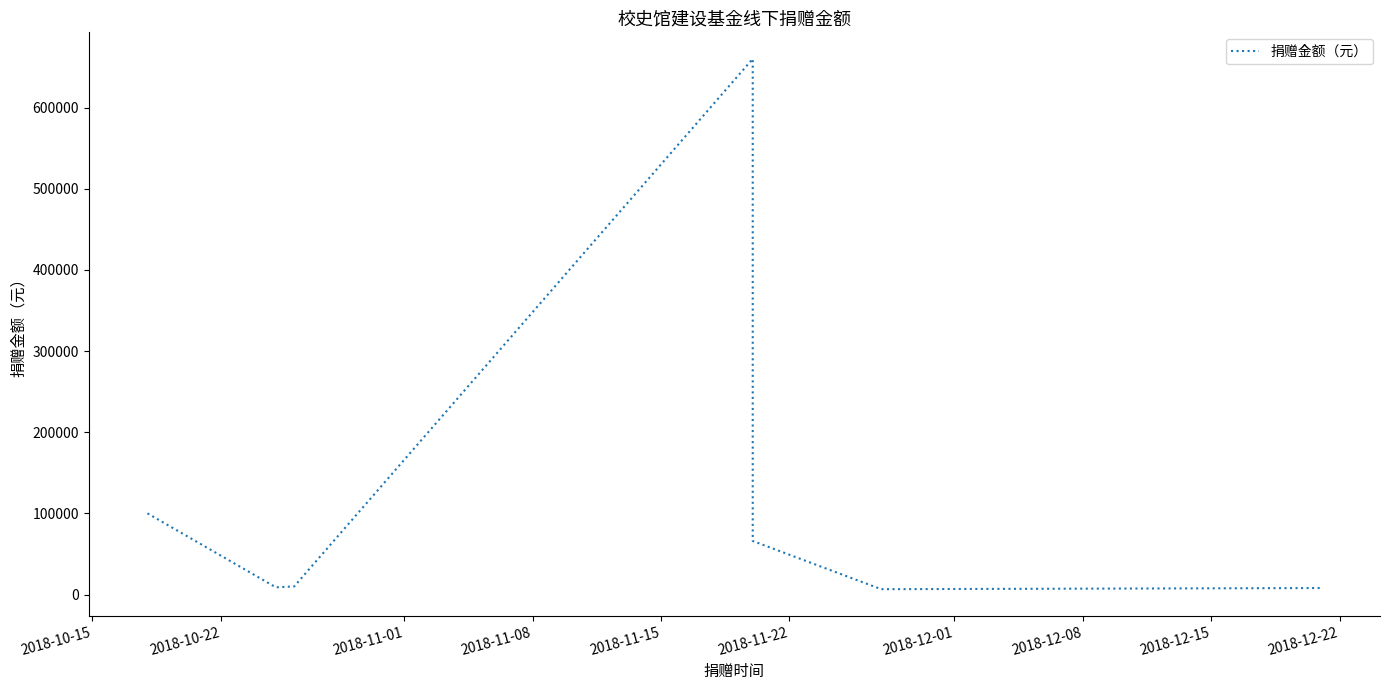

How many data points are less than 66000?

4